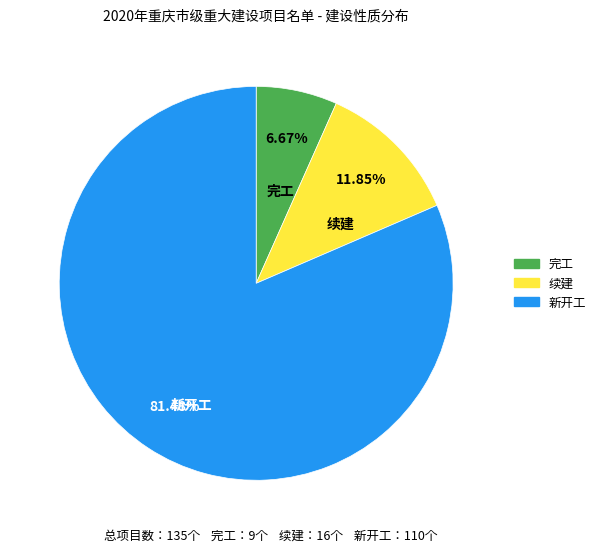

Which has a higher value, 新开工 or 续建?

新开工